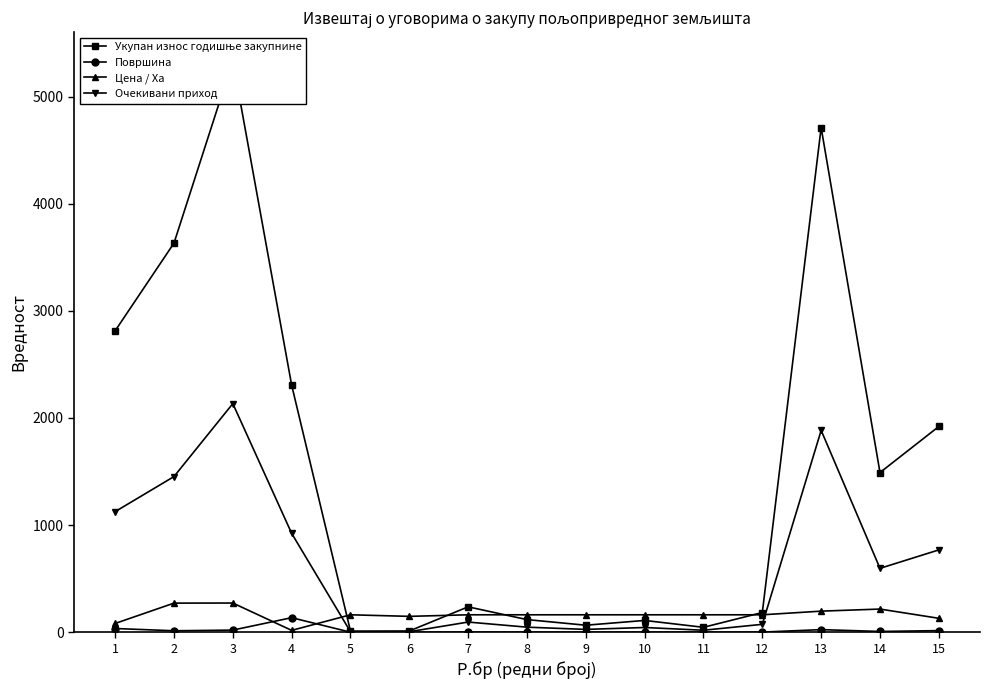

What is the value of the Површина point at the 4th from the left?

135.5